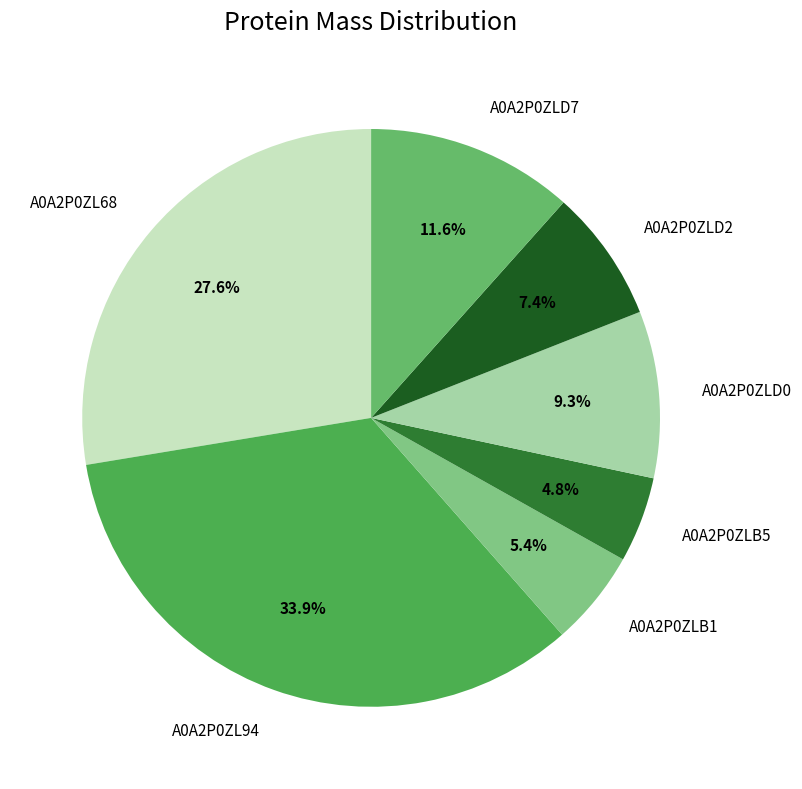

Is it true that A0A2P0ZL68 is 28% of the pie?

True